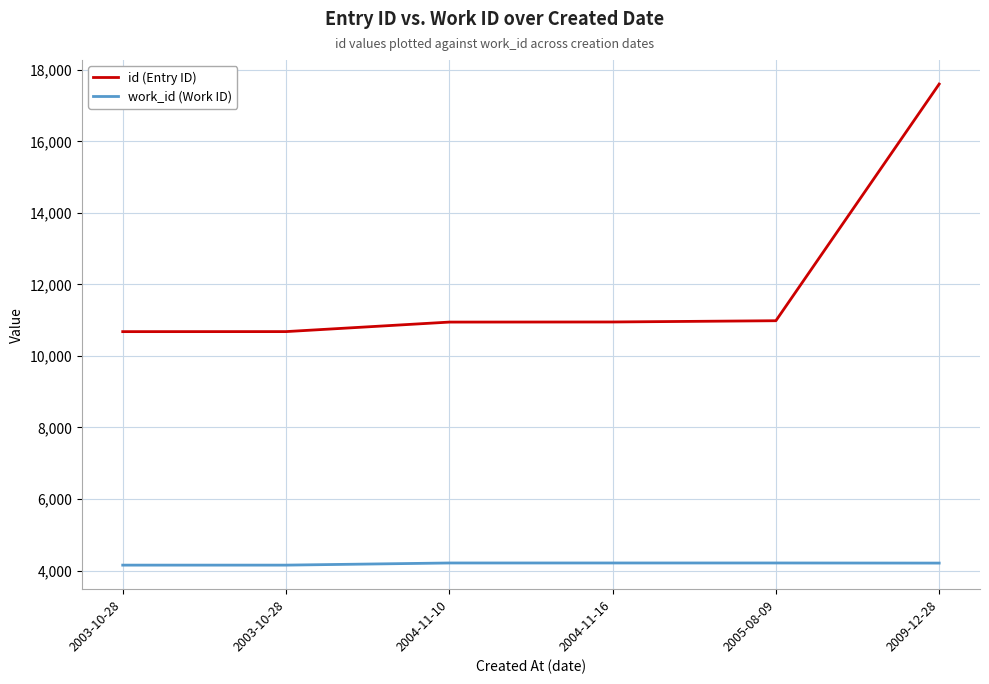

Which category has the lowest value in the work_id (Work ID) series?

2003-10-28